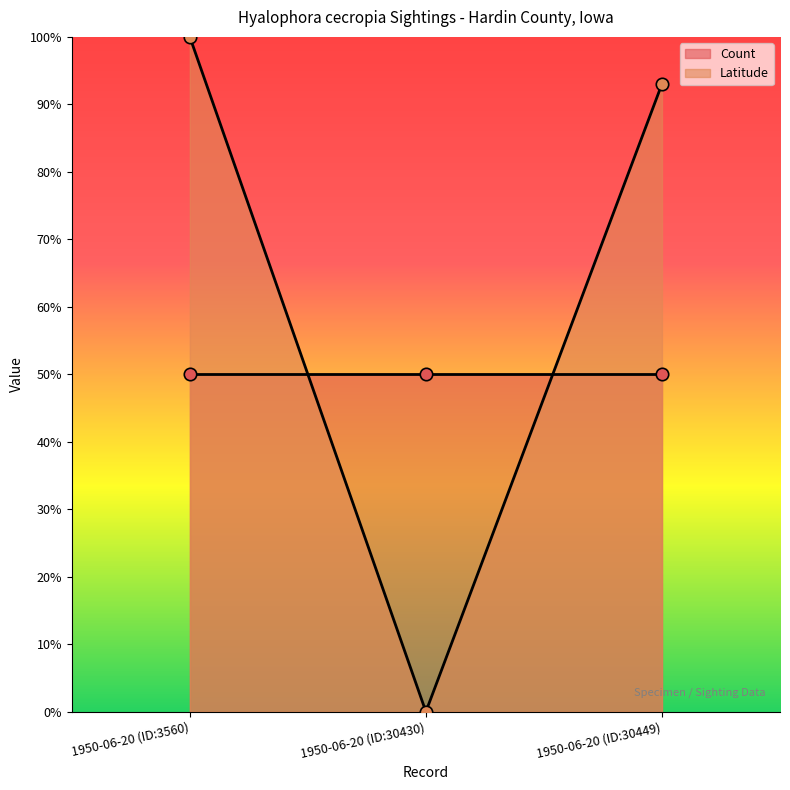

Between 1950-06-20 (ID:30449) and 1950-06-20 (ID:30430), which is larger?

1950-06-20 (ID:30449)